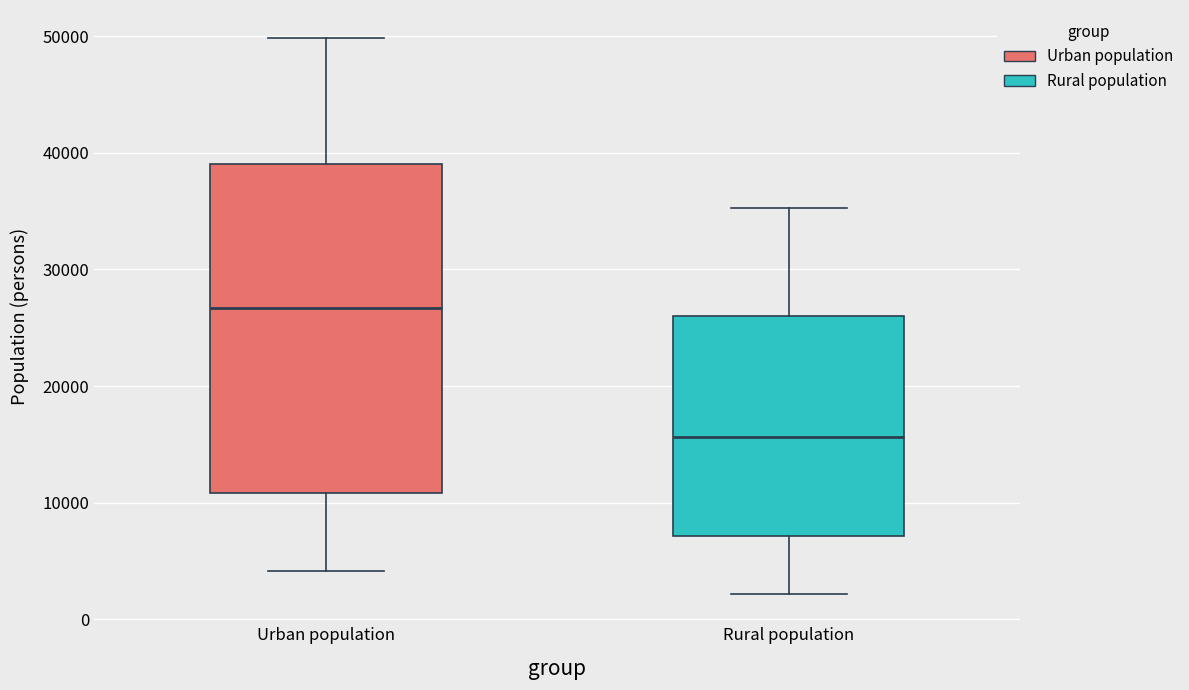

Which box is the tallest, from its lower edge to its upper edge?

Urban population